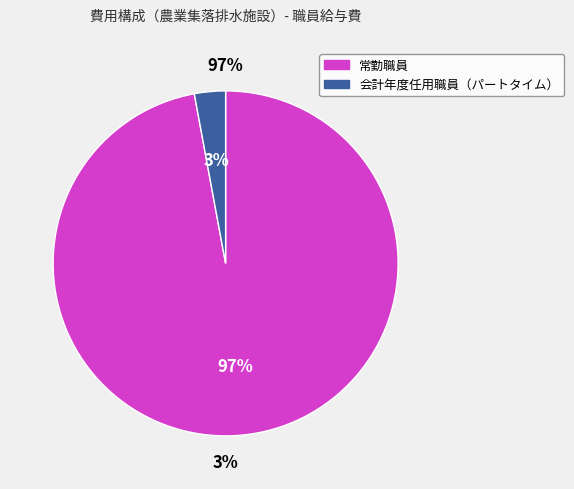

What is the total percentage of 常勤職員 and 会計年度任用職員（パートタイム）?

100.0%